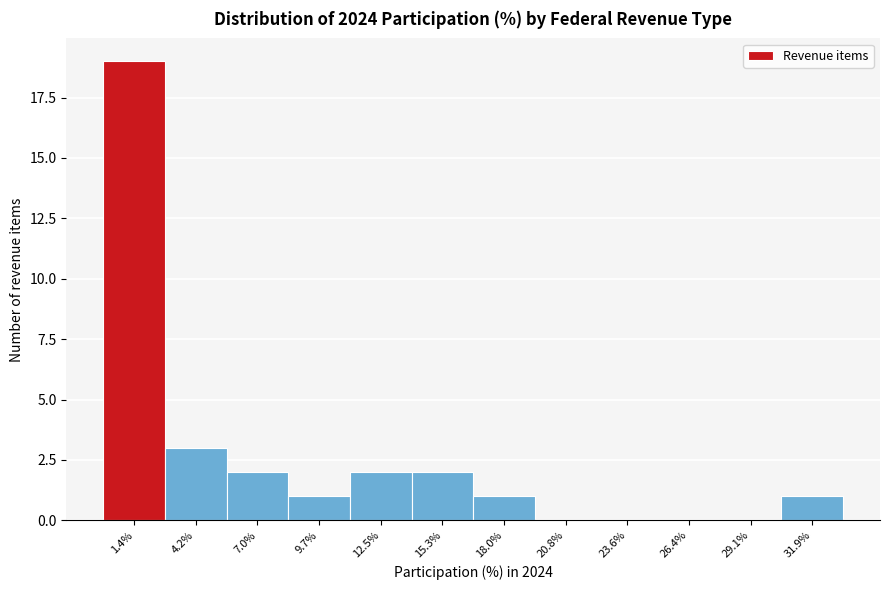

Reading left to right, list every bar in this chart as the range it spans on the x-axis followed by its height. Neither the bar edges nor the heights are printed on the chart, so give them approximately, as read against the axes.

0.0 to 3.0: 19
3.0 to 5.5: 3
5.5 to 8.5: 2
8.5 to 11.0: 1
11.0 to 14.0: 2
14.0 to 16.5: 2
16.5 to 19.5: 1
19.5 to 22.0: 0
22.0 to 25.0: 0
25.0 to 27.5: 0
27.5 to 30.5: 0
30.5 to 33.5: 1